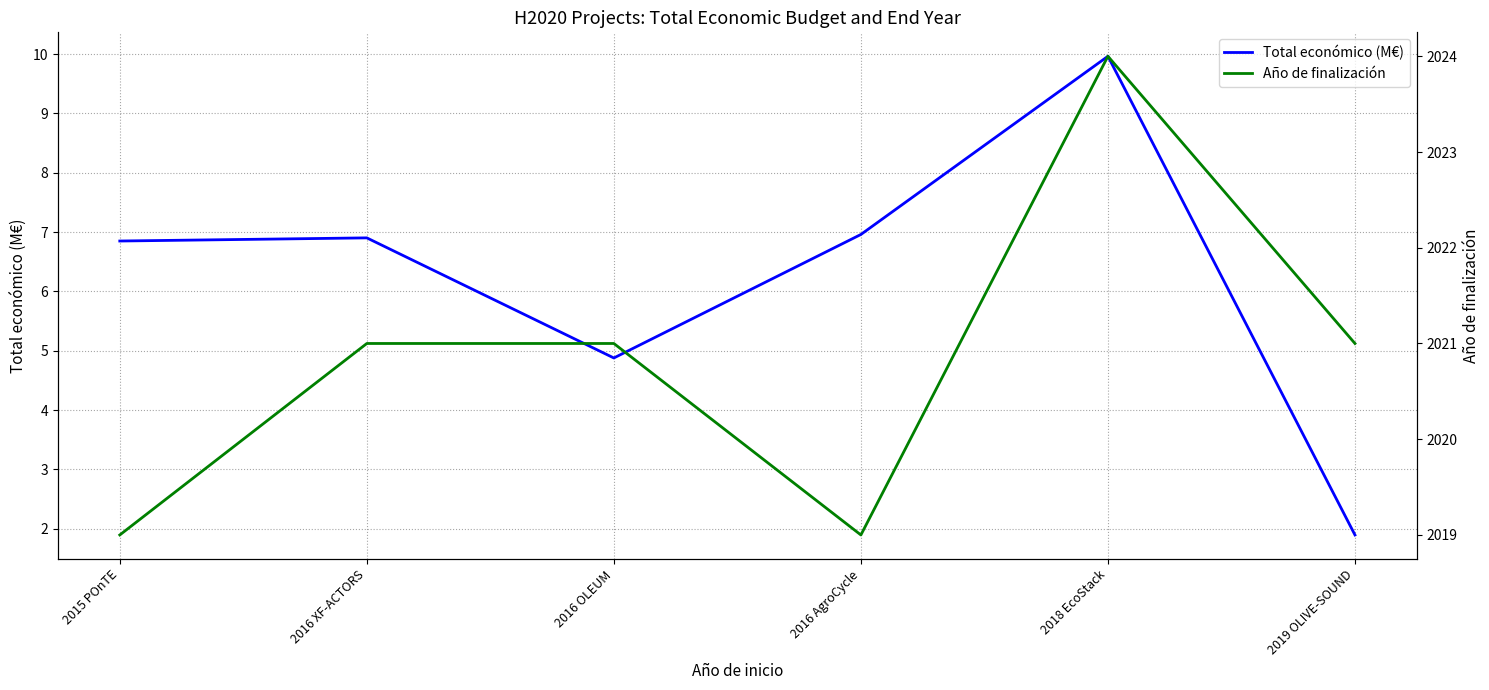

Reading left to right, list all the values displayed in this chart.

Total económico (M€): 6.8	6.9	4.9	7.0	10.0	1.9
Año de finalización: 2019.0	2021.0	2021.0	2019.0	2024.0	2021.0